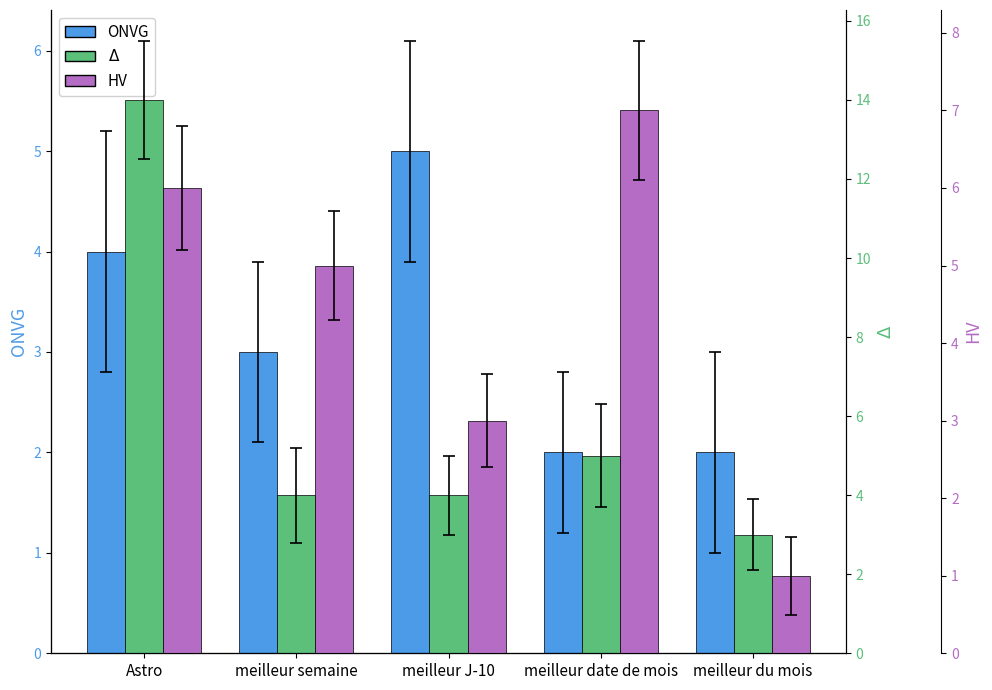

What is the approximate value of ONVG at meilleur semaine?

3